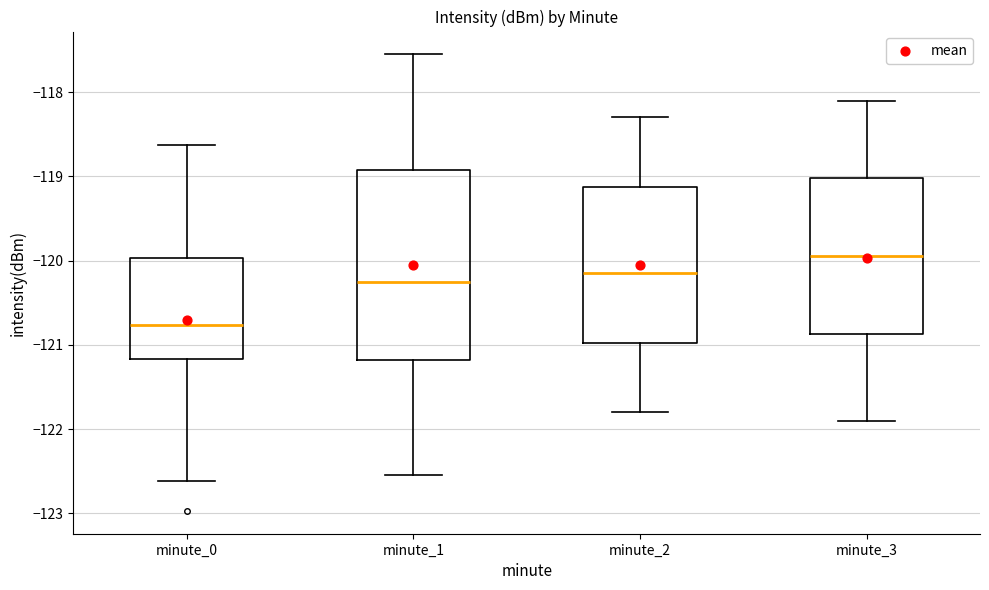

Where does the lower whisker of the box for minute_0 end on the y-axis? The values are not printed on the chart, so give them approximately, as read against the axis.

-122.6